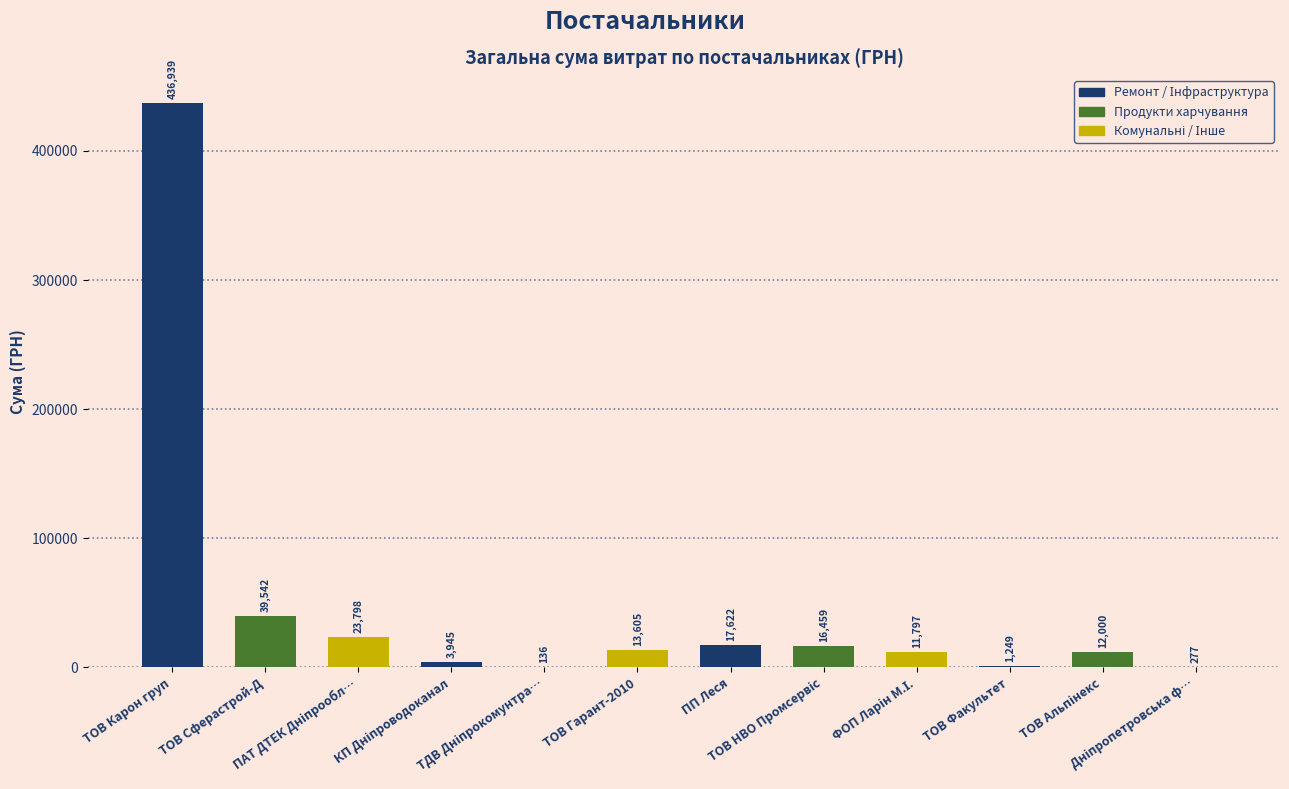

What is the maximum value shown in the chart?

436938.9